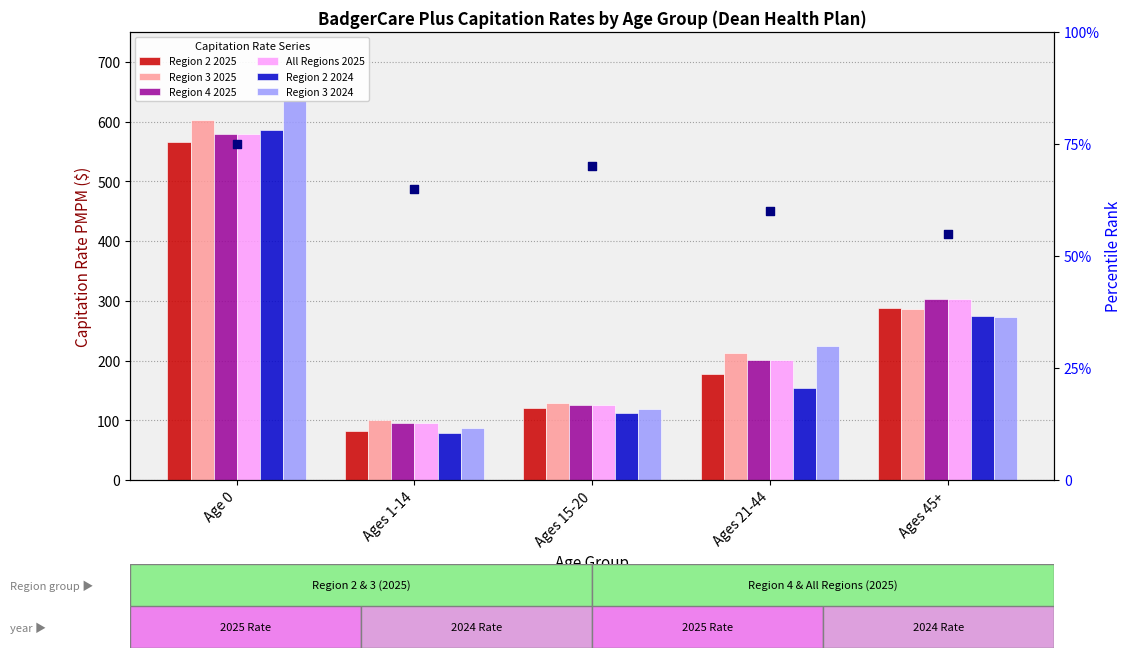

Is the value of Region 4 2025 at Ages 21-44 greater than the value of Region 2 2025 at Ages 45+?

No